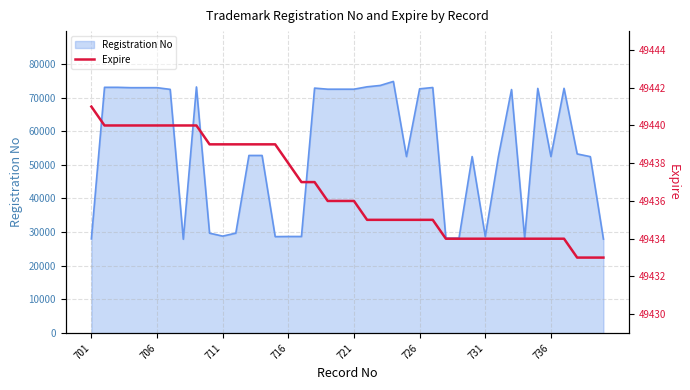

The value of Registration No at 711 is 28816. True or false?

True